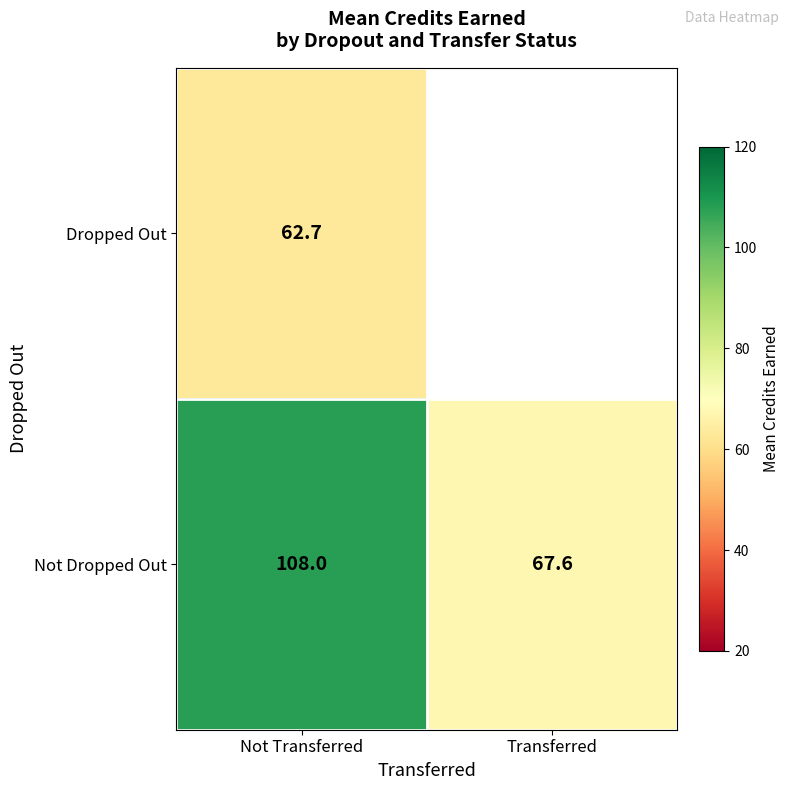

At which label does Not Dropped Out reach its minimum?

Transferred